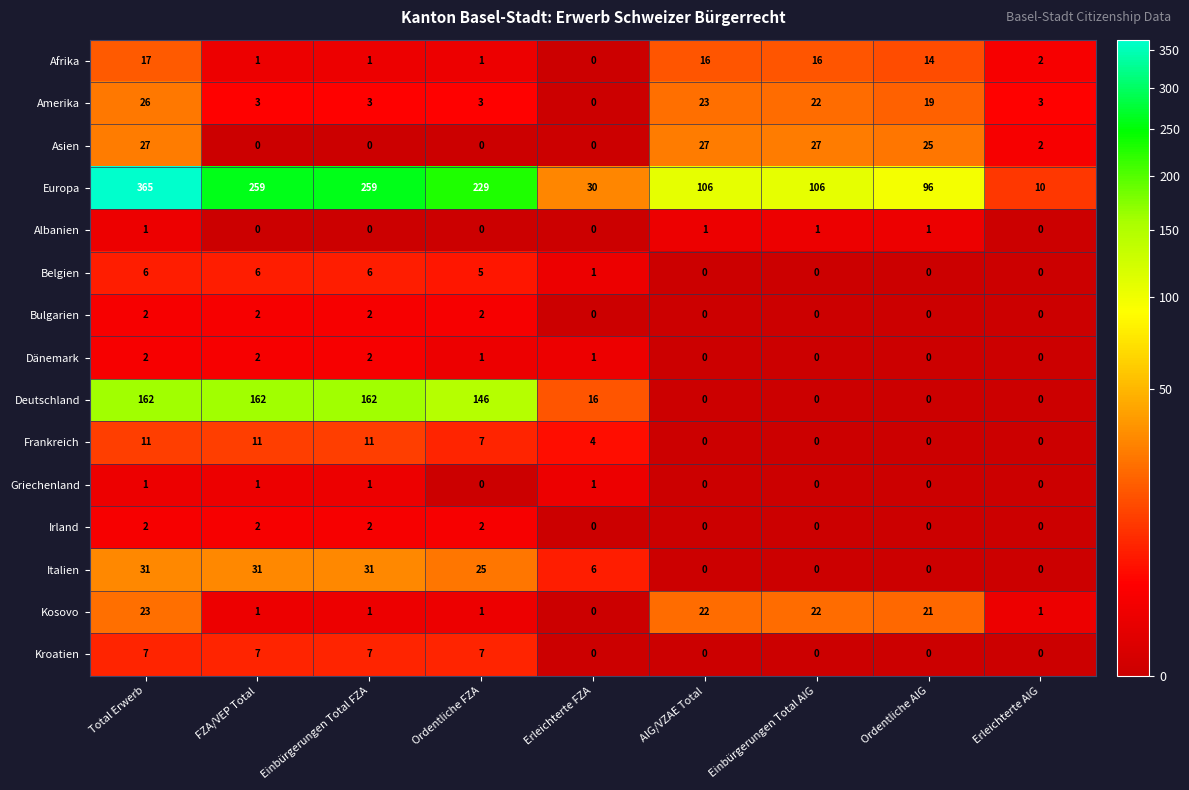

Which series has the largest total across all categories?

Europa